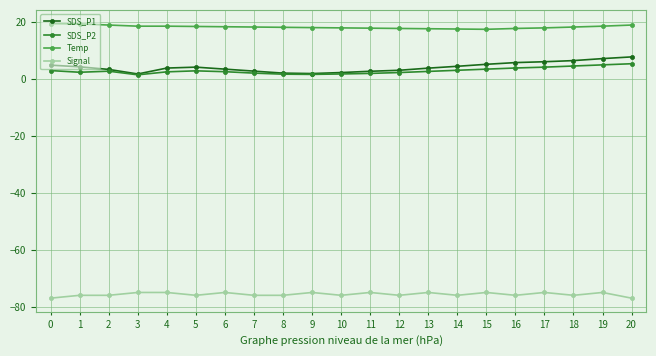

True or false: Signal has more than 2 points higher than both neighbors.

True